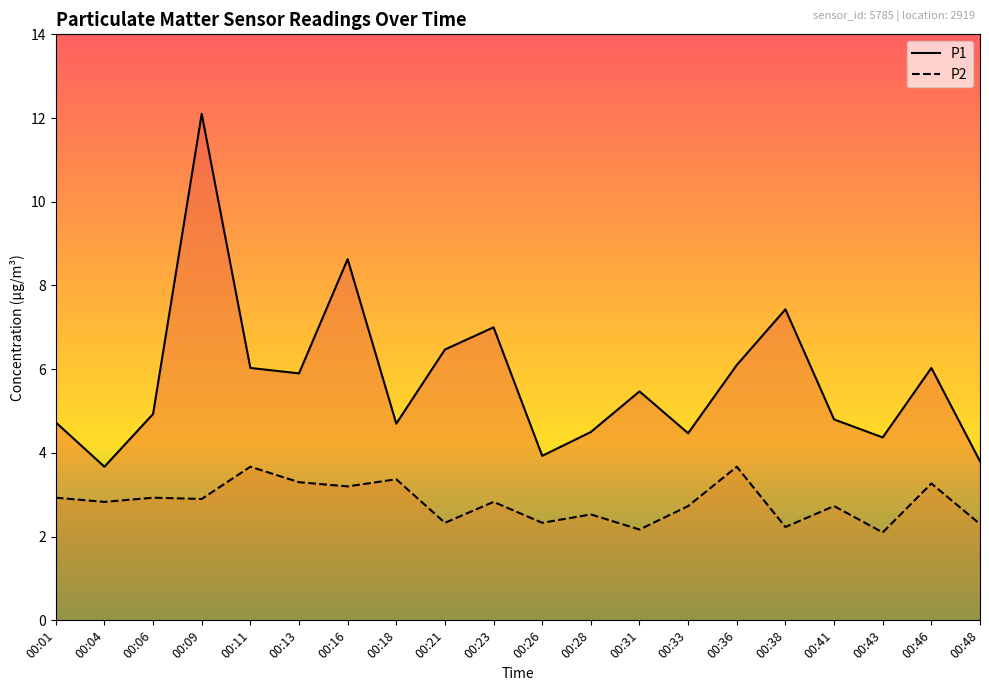

How many distinct data groups are displayed?

2